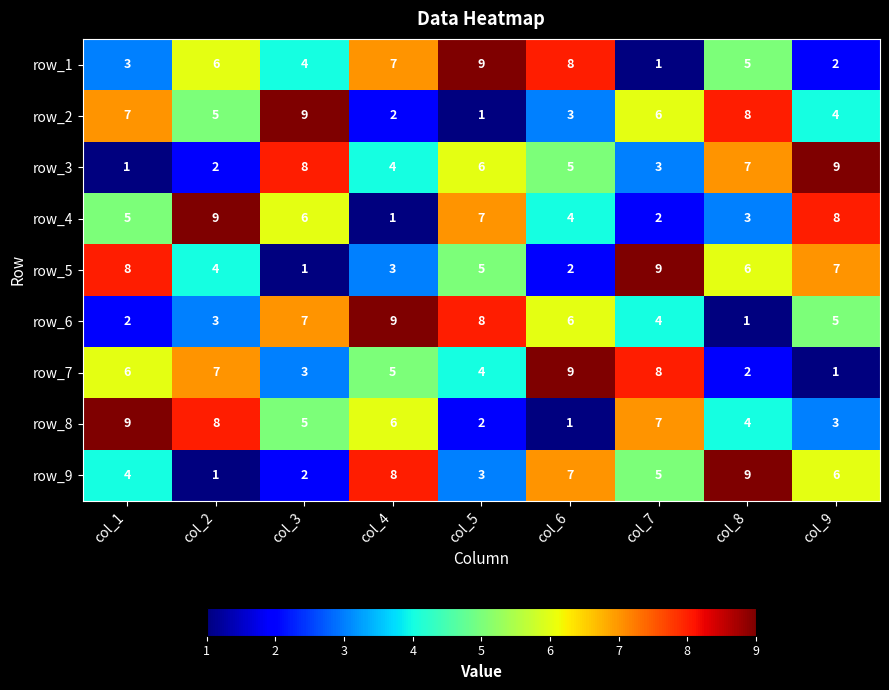

At which label is row_4 closest to 5?

col_1